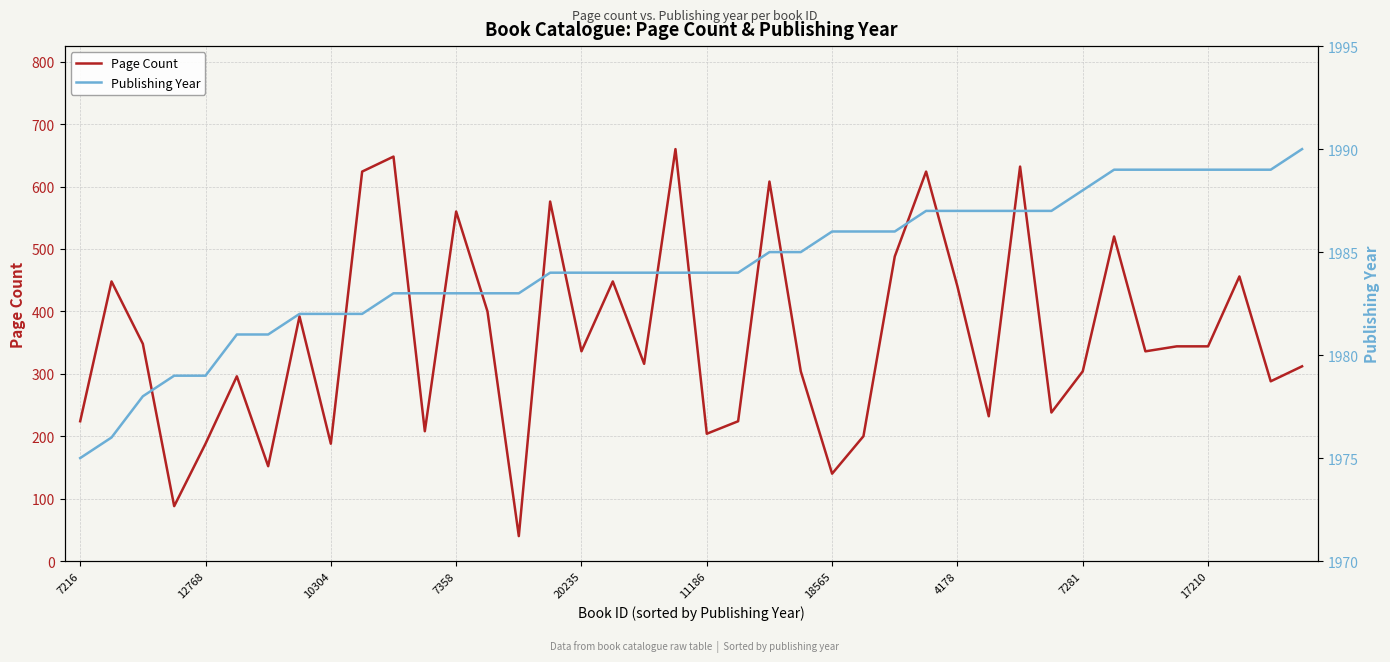

Where does the Publishing Year series first go above 1984?

22